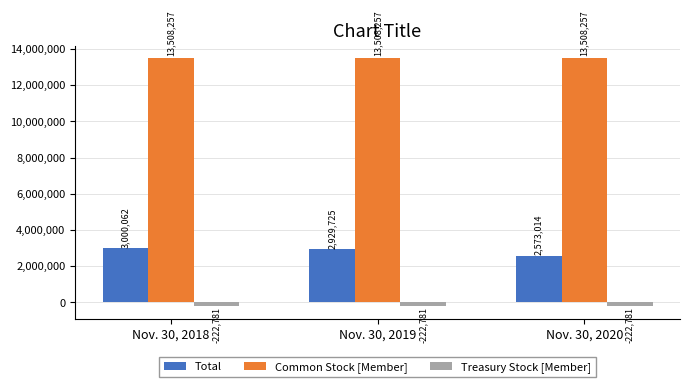

Reading left to right, extract all data points from this chart.

Total: Nov. 30, 2018=3000062	Nov. 30, 2019=2929725	Nov. 30, 2020=2573014
Common Stock [Member]: Nov. 30, 2018=13508257	Nov. 30, 2019=13508257	Nov. 30, 2020=13508257
Treasury Stock [Member]: Nov. 30, 2018=-222781	Nov. 30, 2019=-222781	Nov. 30, 2020=-222781